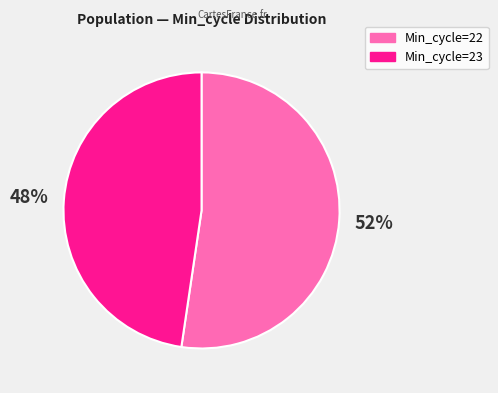

To the nearest percent, what is the average slice percentage?

50%